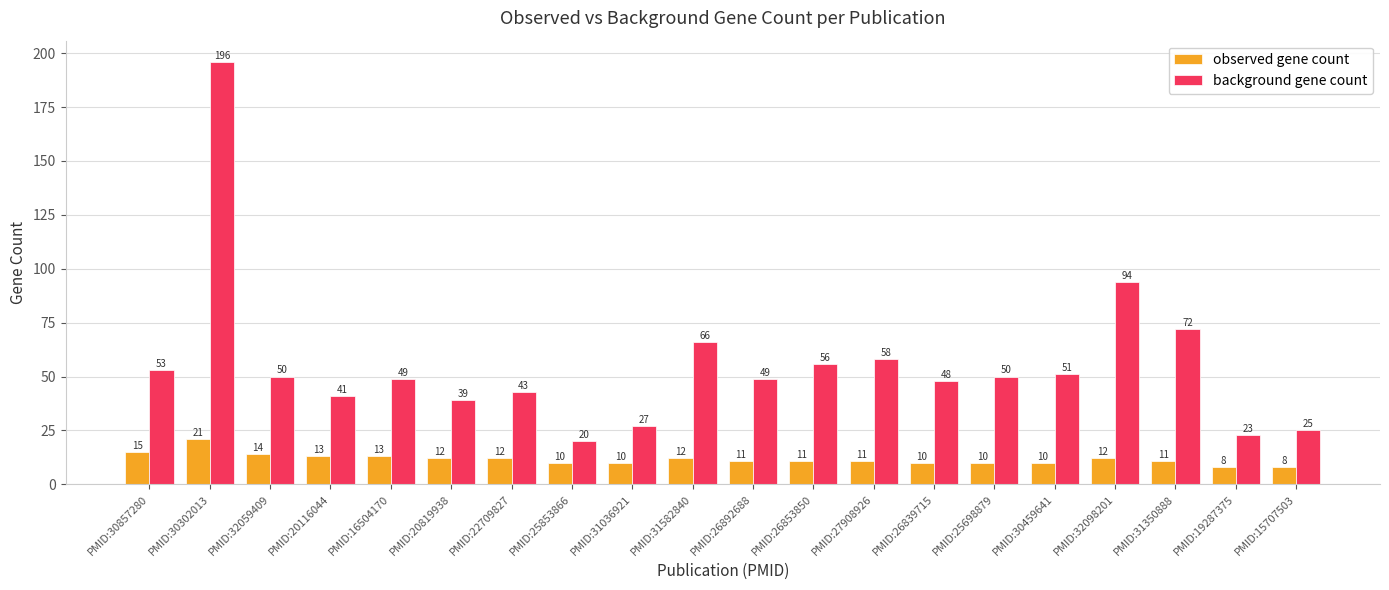

Which category has the highest value in the background gene count series?

PMID:30302013